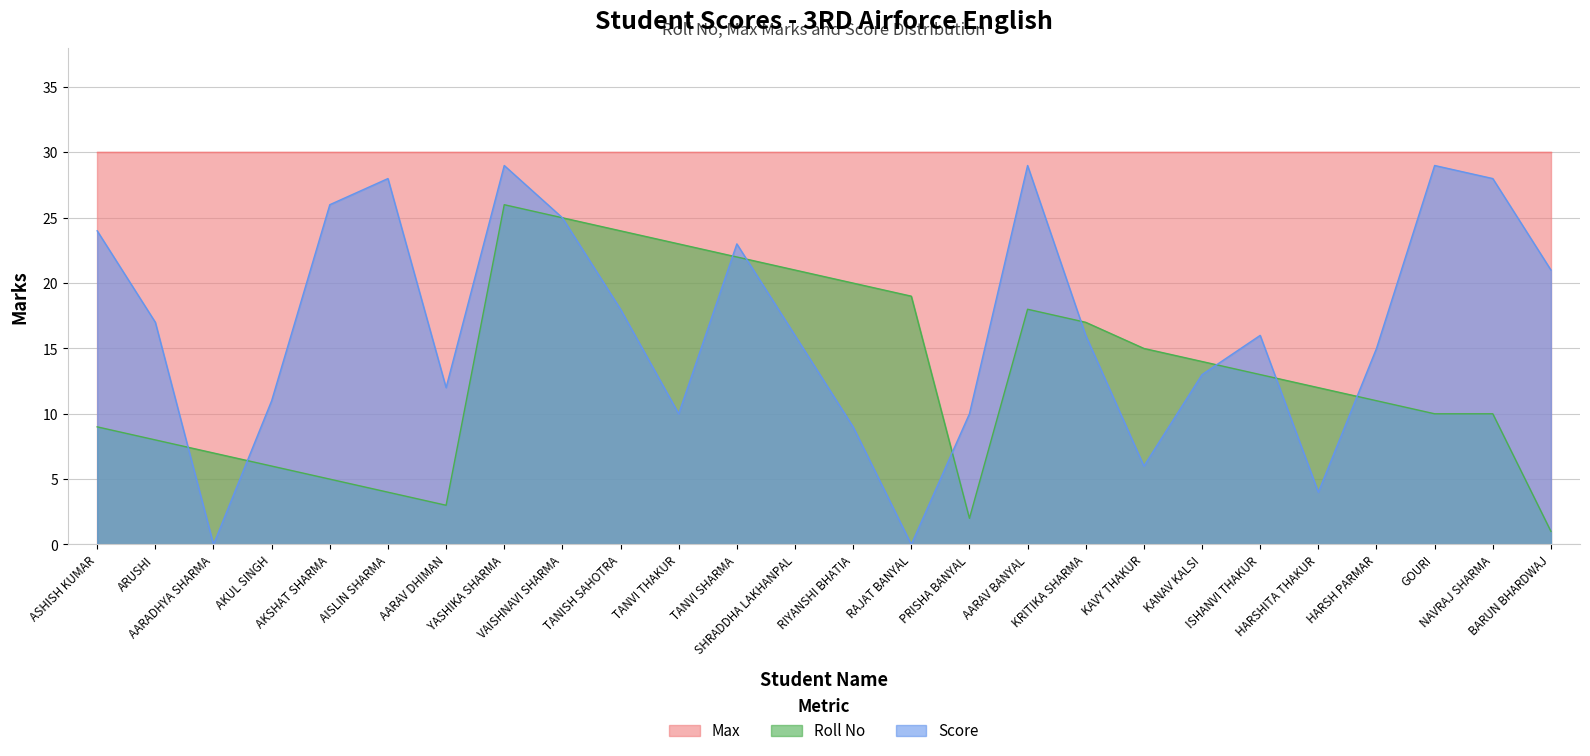

How many positive values does the Score series have?

24